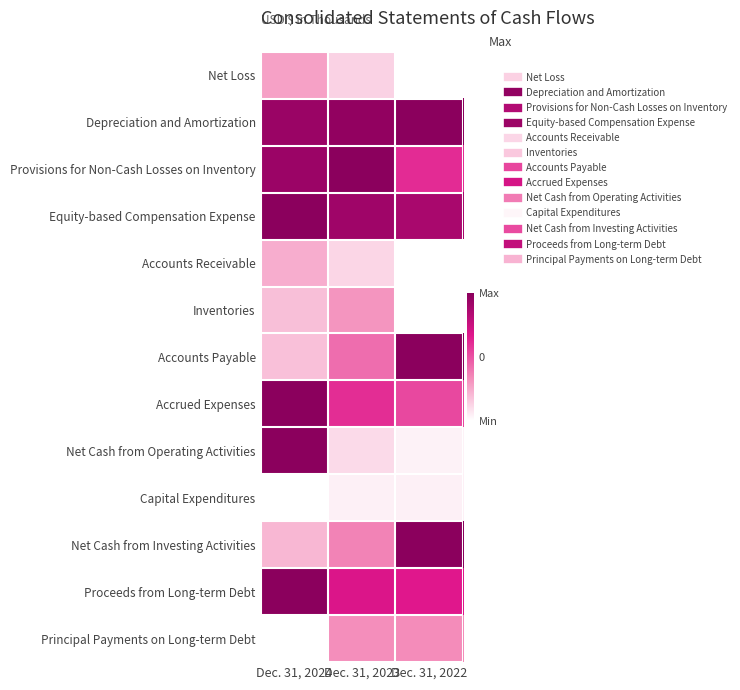

Reading left to right, transcribe all the data shown in this chart.

Net Loss: Dec. 31, 2024=0.3	Dec. 31, 2023=0.1	Dec. 31, 2022=0.0
Depreciation and Amortization: Dec. 31, 2024=0.9	Dec. 31, 2023=1.0	Dec. 31, 2022=1.0
Provisions for Non-Cash Losses on Inventory: Dec. 31, 2024=0.9	Dec. 31, 2023=1.0	Dec. 31, 2022=0.6
Equity-based Compensation Expense: Dec. 31, 2024=1.0	Dec. 31, 2023=0.9	Dec. 31, 2022=0.9
Accounts Receivable: Dec. 31, 2024=0.2	Dec. 31, 2023=0.1	Dec. 31, 2022=0.0
Inventories: Dec. 31, 2024=0.2	Dec. 31, 2023=0.3	Dec. 31, 2022=0.0
Accounts Payable: Dec. 31, 2024=0.2	Dec. 31, 2023=0.4	Dec. 31, 2022=1.0
Accrued Expenses: Dec. 31, 2024=1.0	Dec. 31, 2023=0.6	Dec. 31, 2022=0.5
Net Cash from Operating Activities: Dec. 31, 2024=1.0	Dec. 31, 2023=0.1	Dec. 31, 2022=0.0
Capital Expenditures: Dec. 31, 2024=0.0	Dec. 31, 2023=0.0	Dec. 31, 2022=0.0
Net Cash from Investing Activities: Dec. 31, 2024=0.2	Dec. 31, 2023=0.4	Dec. 31, 2022=1.0
Proceeds from Long-term Debt: Dec. 31, 2024=1.0	Dec. 31, 2023=0.7	Dec. 31, 2022=0.7
Principal Payments on Long-term Debt: Dec. 31, 2024=0.0	Dec. 31, 2023=0.3	Dec. 31, 2022=0.3